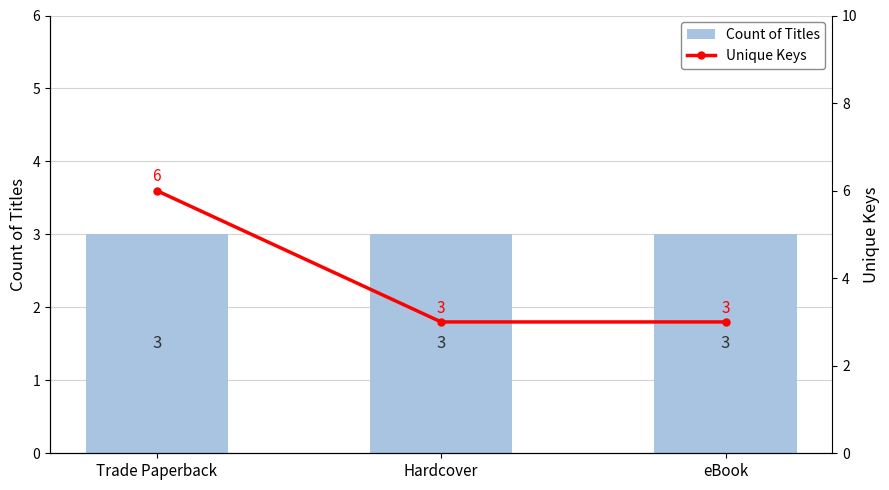

What position from the left is Hardcover?

2